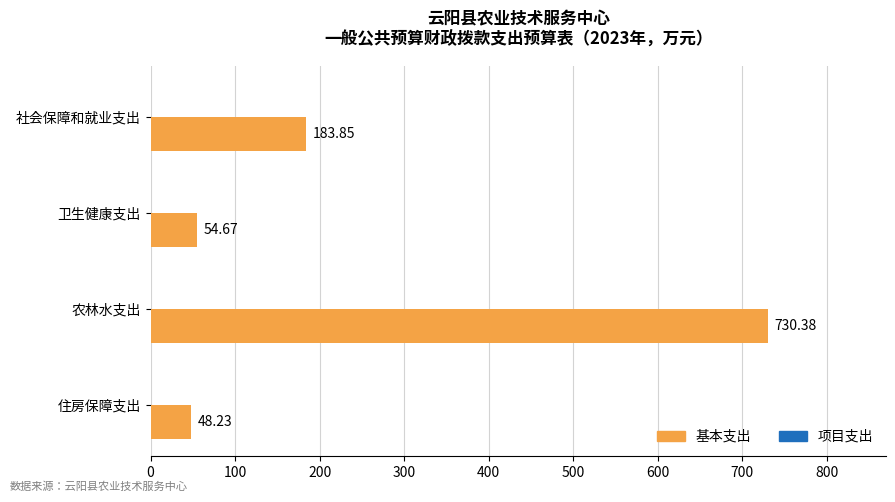

What is the average value?

254.3